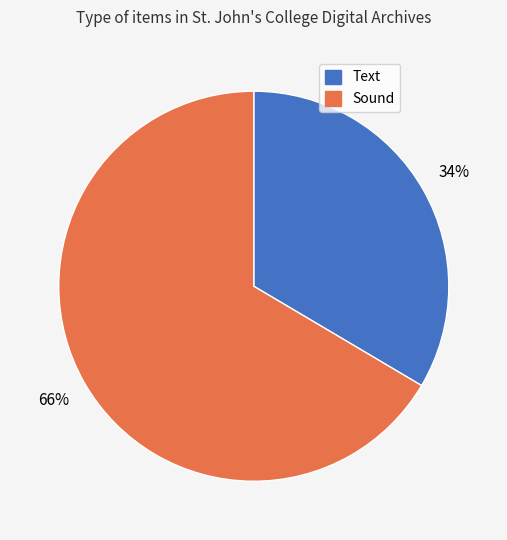

True or false: Text accounts for 34% of the total.

True